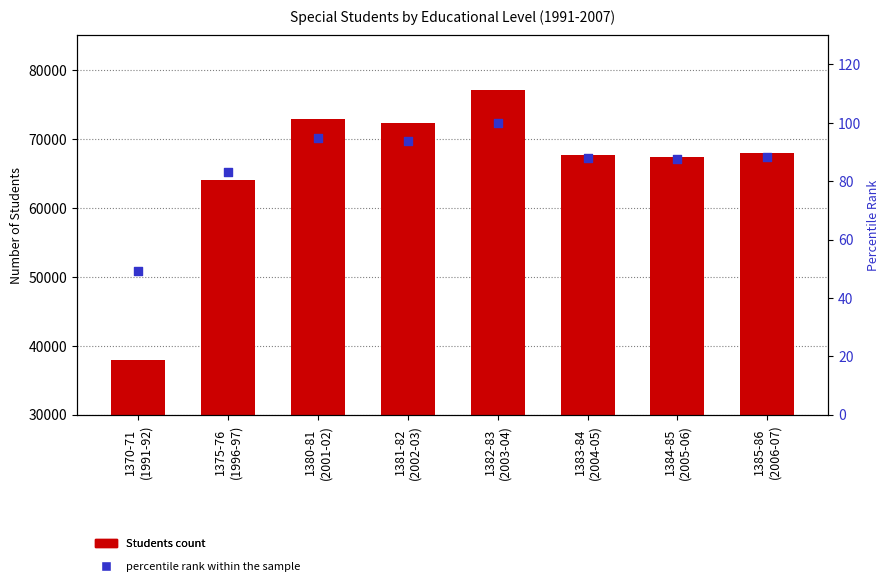

Which series reaches the maximum Y coordinate?

Students